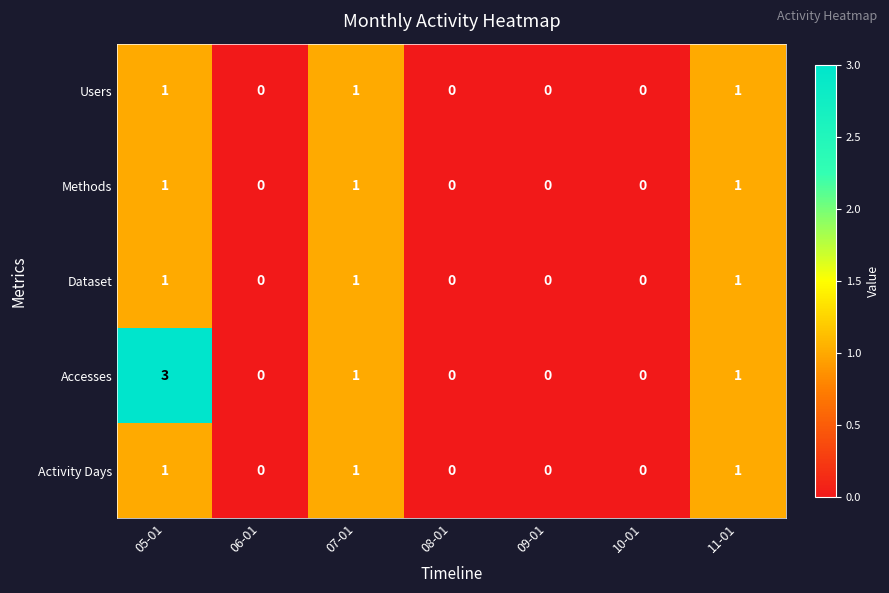

Count the Activity Days values in the range 0 to 1.

7